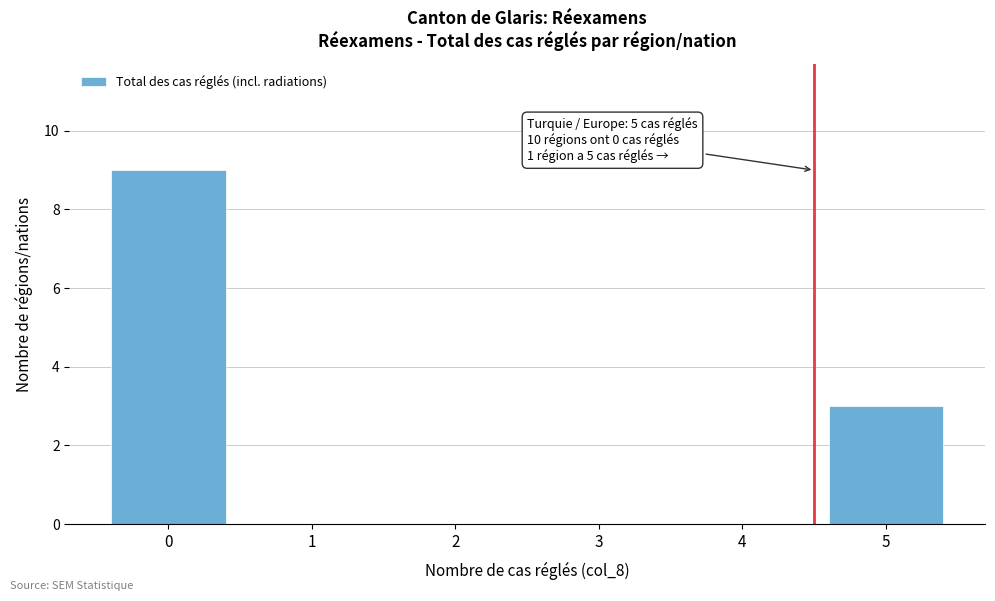

Reading left to right, transcribe all the data shown in this chart.

0=9	1=0	2=0	3=0	4=0	5=3